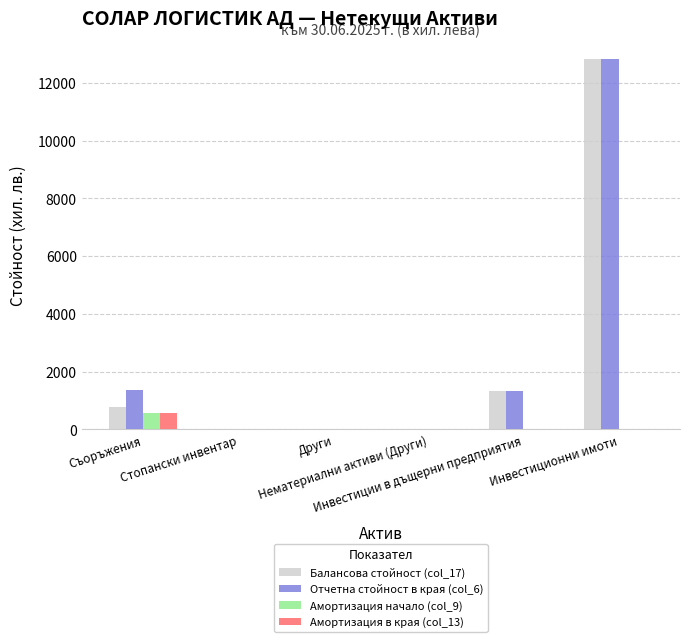

Reading left to right, transcribe all the data shown in this chart.

Балансова стойност (col_17): 790	1	2	1	1337	12814
Отчетна стойност в края (col_6): 1363	2	2	10	1337	12814
Амортизация начало (col_9): 566	1	0	9	0	0
Амортизация в края (col_13): 574	1	0	9	0	0